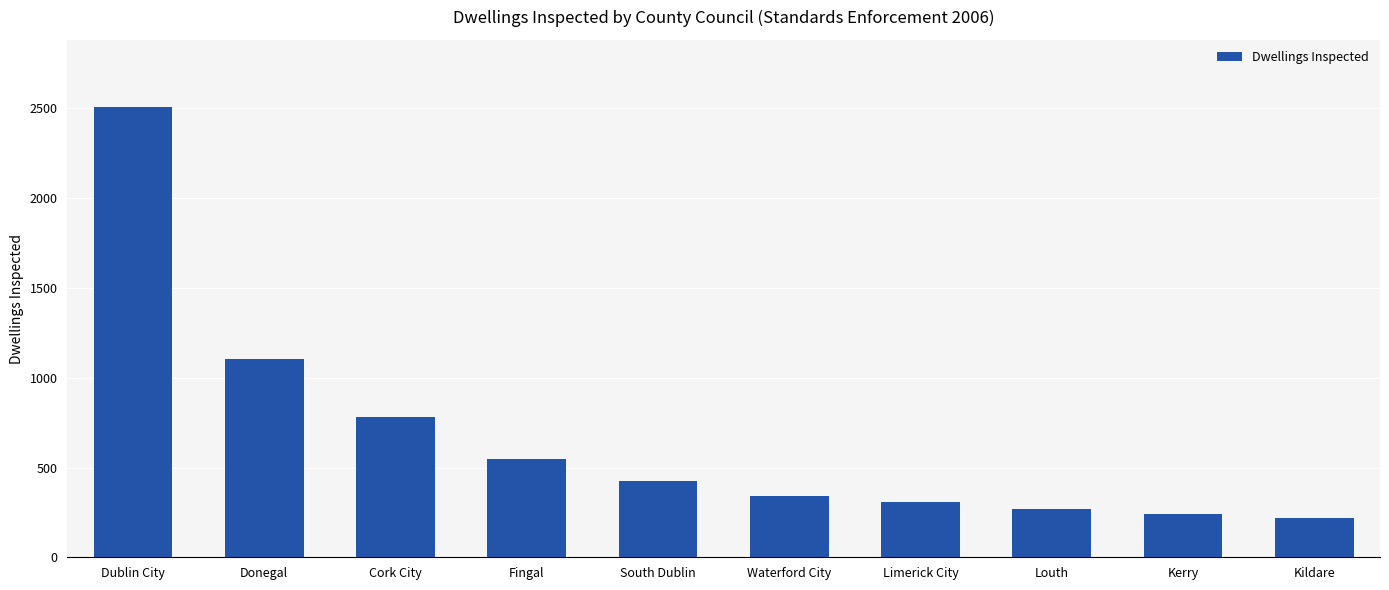

Reading left to right, list all the values displayed in this chart.

2506	1102	780	550	426	341	308	270	242	220